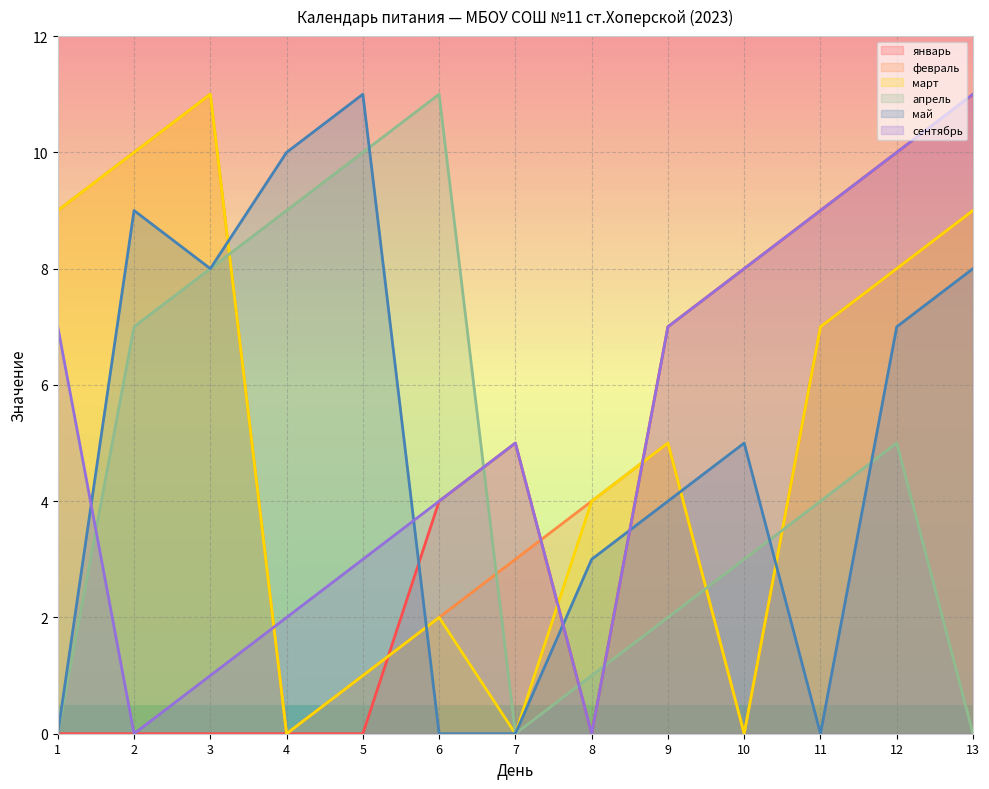

Rank the series by their maximum value, from lowest to highest.

январь, февраль, март, апрель, май, сентябрь